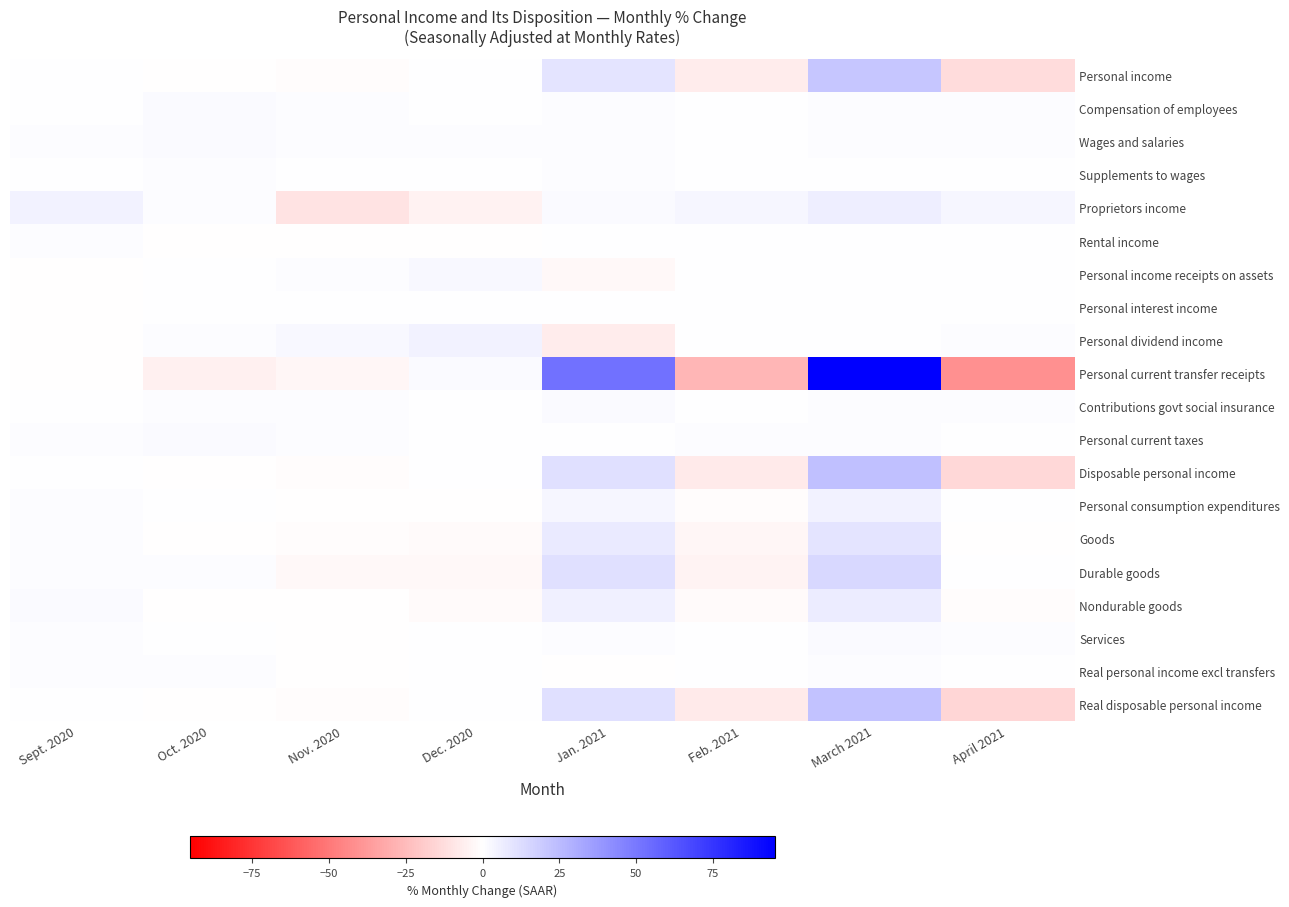

Reading left to right, what are all the values shown in this chart?

Personal income: Sept. 2020=0.7	Oct. 2020=-0.2	Nov. 2020=-0.9	Dec. 2020=0.7	Jan. 2021=10.2	Feb. 2021=-6.9	March 2021=20.9	April 2021=-13.1
Compensation of employees: Sept. 2020=0.7	Oct. 2020=1.7	Nov. 2020=1.1	Dec. 2020=0.7	Jan. 2021=0.8	Feb. 2021=0.1	March 2021=0.9	April 2021=0.9
Wages and salaries: Sept. 2020=0.8	Oct. 2020=1.9	Nov. 2020=1.1	Dec. 2020=0.8	Jan. 2021=0.8	Feb. 2021=0.1	March 2021=1.0	April 2021=1.0
Supplements to wages: Sept. 2020=0.5	Oct. 2020=0.8	Nov. 2020=0.7	Dec. 2020=0.7	Jan. 2021=0.8	Feb. 2021=0.2	March 2021=0.6	April 2021=0.6
Proprietors income: Sept. 2020=5.1	Oct. 2020=0.9	Nov. 2020=-10.4	Dec. 2020=-4.6	Jan. 2021=1.6	Feb. 2021=3.0	March 2021=6.5	April 2021=3.2
Rental income: Sept. 2020=1.0	Oct. 2020=-0.5	Nov. 2020=-0.4	Dec. 2020=-0.4	Jan. 2021=0.6	Feb. 2021=0.6	March 2021=0.7	April 2021=0.5
Personal income receipts on assets: Sept. 2020=-0.3	Oct. 2020=0.7	Nov. 2020=1.3	Dec. 2020=2.3	Jan. 2021=-2.7	Feb. 2021=0.6	March 2021=0.3	April 2021=0.5
Personal interest income: Sept. 2020=-0.4	Oct. 2020=0.6	Nov. 2020=0.1	Dec. 2020=0.1	Jan. 2021=0.6	Feb. 2021=0.6	March 2021=0.6	April 2021=0.2
Personal dividend income: Sept. 2020=-0.2	Oct. 2020=0.8	Nov. 2020=2.8	Dec. 2020=4.9	Jan. 2021=-6.7	Feb. 2021=0.7	March 2021=0.0	April 2021=1.0
Personal current transfer receipts: Sept. 2020=-0.7	Oct. 2020=-5.9	Nov. 2020=-3.4	Dec. 2020=1.9	Jan. 2021=52.2	Feb. 2021=-27.4	March 2021=95.2	April 2021=-41.4
Contributions govt social insurance: Sept. 2020=0.6	Oct. 2020=1.4	Nov. 2020=0.9	Dec. 2020=0.7	Jan. 2021=1.5	Feb. 2021=0.1	March 2021=0.8	April 2021=1.0
Personal current taxes: Sept. 2020=1.0	Oct. 2020=1.6	Nov. 2020=0.9	Dec. 2020=0.7	Jan. 2021=0.2	Feb. 2021=0.8	March 2021=1.3	April 2021=0.5
Disposable personal income: Sept. 2020=0.7	Oct. 2020=-0.4	Nov. 2020=-1.2	Dec. 2020=0.7	Jan. 2021=11.5	Feb. 2021=-7.8	March 2021=23.4	April 2021=-14.6
Personal consumption expenditures: Sept. 2020=1.3	Oct. 2020=0.3	Nov. 2020=-0.6	Dec. 2020=-0.6	Jan. 2021=3.4	Feb. 2021=-1.0	March 2021=4.7	April 2021=0.5
Goods: Sept. 2020=1.4	Oct. 2020=-0.1	Nov. 2020=-1.2	Dec. 2020=-1.8	Jan. 2021=7.9	Feb. 2021=-3.0	March 2021=9.7	April 2021=-0.6
Durable goods: Sept. 2020=0.8	Oct. 2020=0.8	Nov. 2020=-2.3	Dec. 2020=-2.3	Jan. 2021=11.6	Feb. 2021=-4.4	March 2021=14.5	April 2021=0.5
Nondurable goods: Sept. 2020=1.8	Oct. 2020=-0.7	Nov. 2020=-0.6	Dec. 2020=-1.6	Jan. 2021=5.9	Feb. 2021=-2.2	March 2021=6.9	April 2021=-1.3
Services: Sept. 2020=1.2	Oct. 2020=0.5	Nov. 2020=-0.3	Dec. 2020=0.1	Jan. 2021=1.1	Feb. 2021=0.1	March 2021=2.1	April 2021=1.1
Real personal income excl transfers: Sept. 2020=0.9	Oct. 2020=1.3	Nov. 2020=-0.3	Dec. 2020=0.0	Jan. 2021=-0.1	Feb. 2021=0.3	March 2021=0.8	April 2021=0.5
Real disposable personal income: Sept. 2020=0.5	Oct. 2020=-0.4	Nov. 2020=-1.2	Dec. 2020=0.3	Jan. 2021=11.2	Feb. 2021=-8.1	March 2021=22.7	April 2021=-15.1